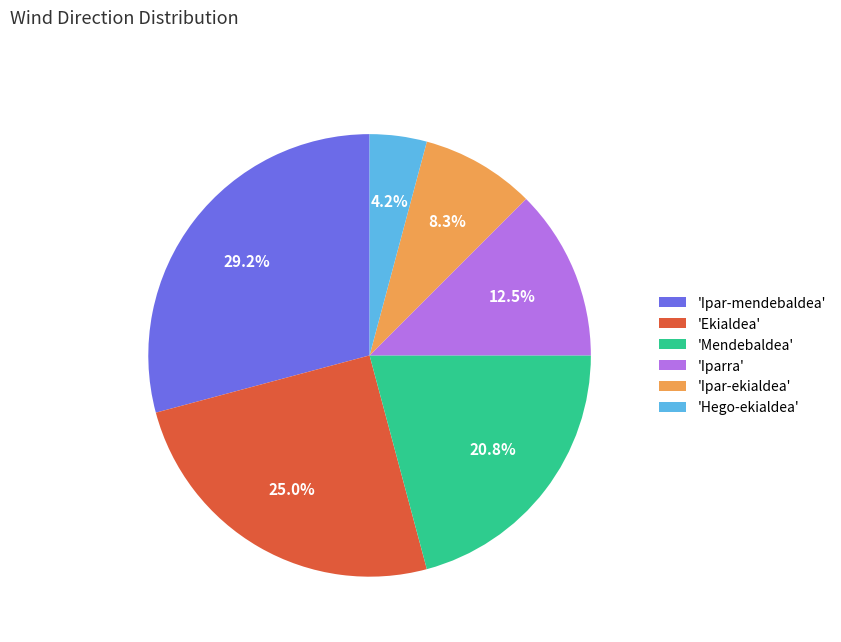

Rank the categories by value from highest to lowest.

'Ipar-mendebaldea', 'Ekialdea', 'Mendebaldea', 'Iparra', 'Ipar-ekialdea', 'Hego-ekialdea'